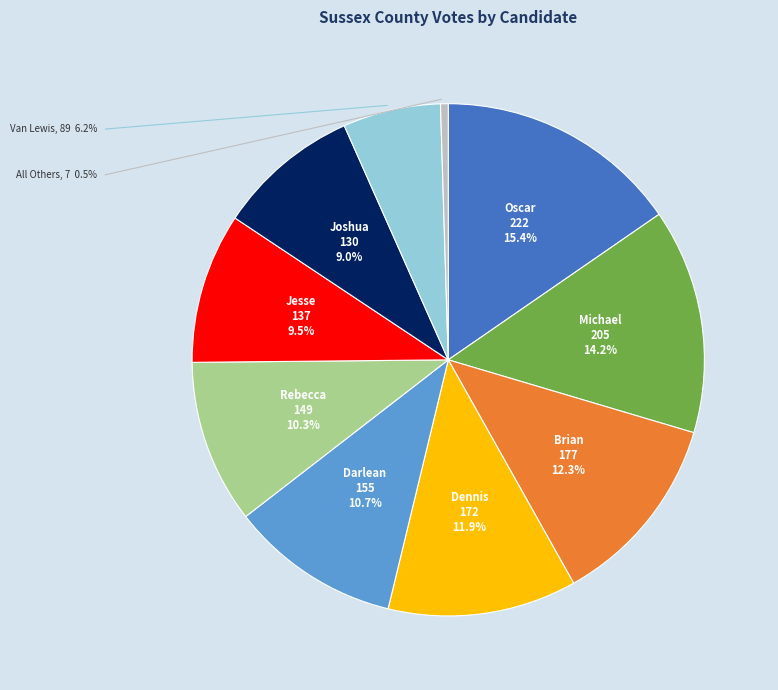

Is there any slice that represents more than half of the pie?

No